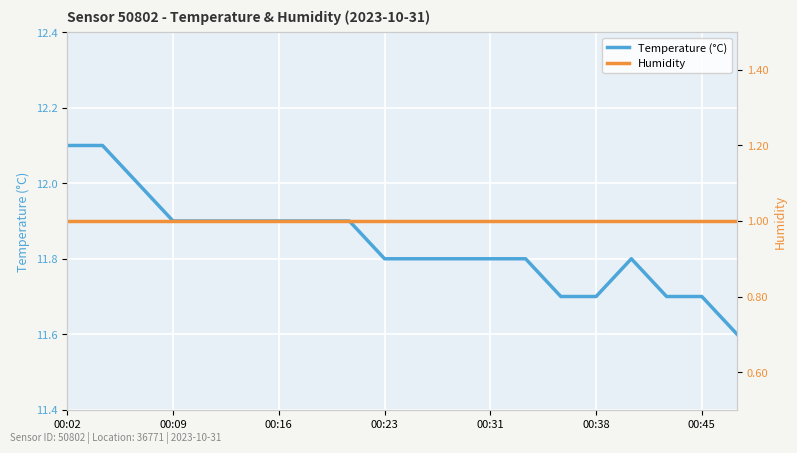

What is the maximum value shown in the chart?

12.1